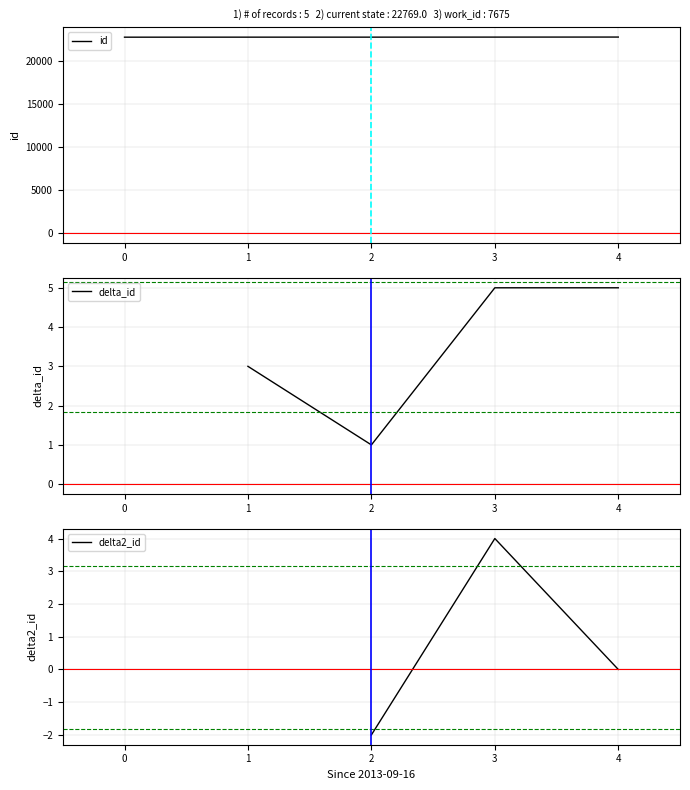

What is the maximum value for id?

22769